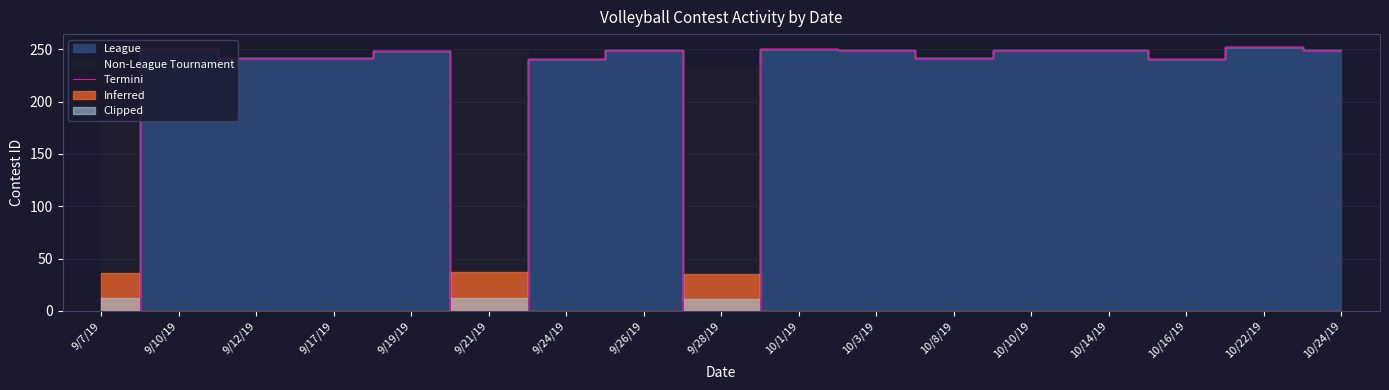

At which label does the data first exceed 248?

9/10/19